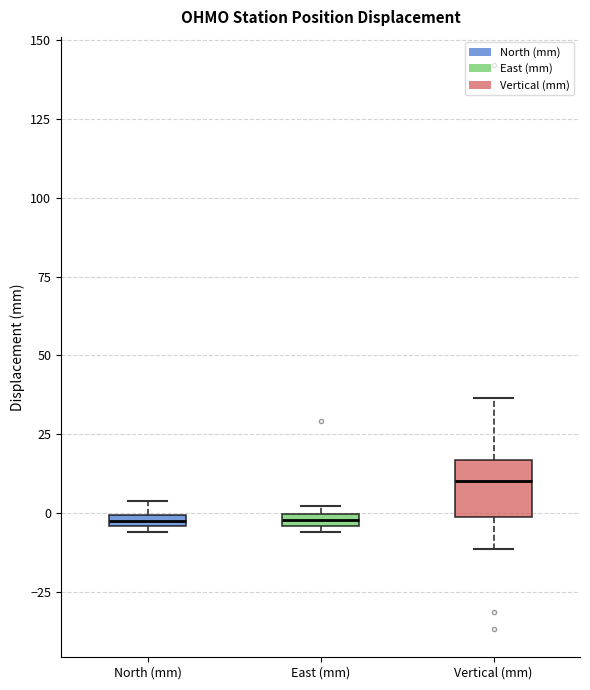

Where is the lower edge of the box for North (mm) on the y-axis? The values are not printed on the chart, so give them approximately, as read against the axis.

-5